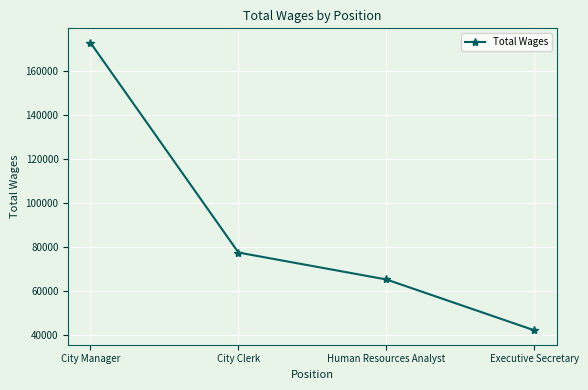

What is the average value?

89618